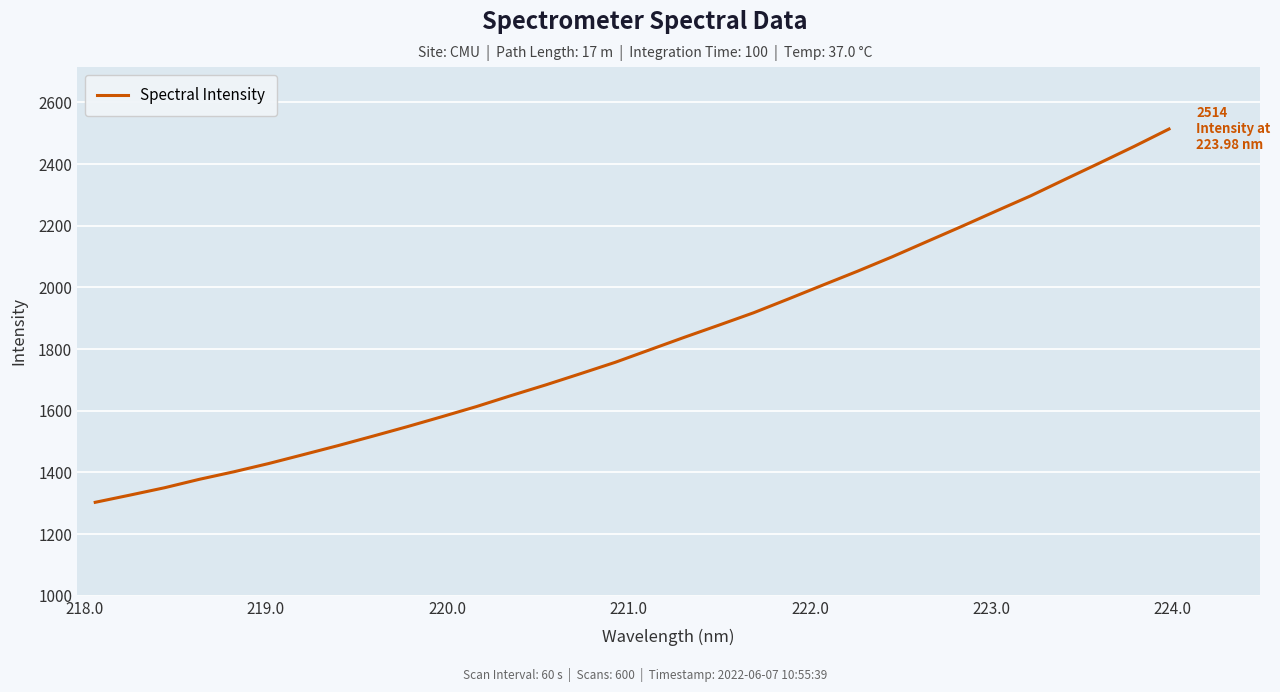

What is the minimum value shown in the chart?

1303.2